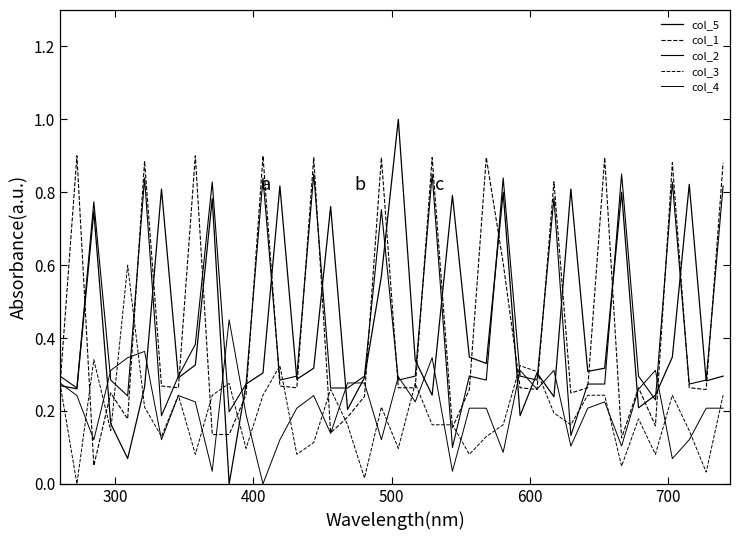

Which series has the widest spread of values?

col_5